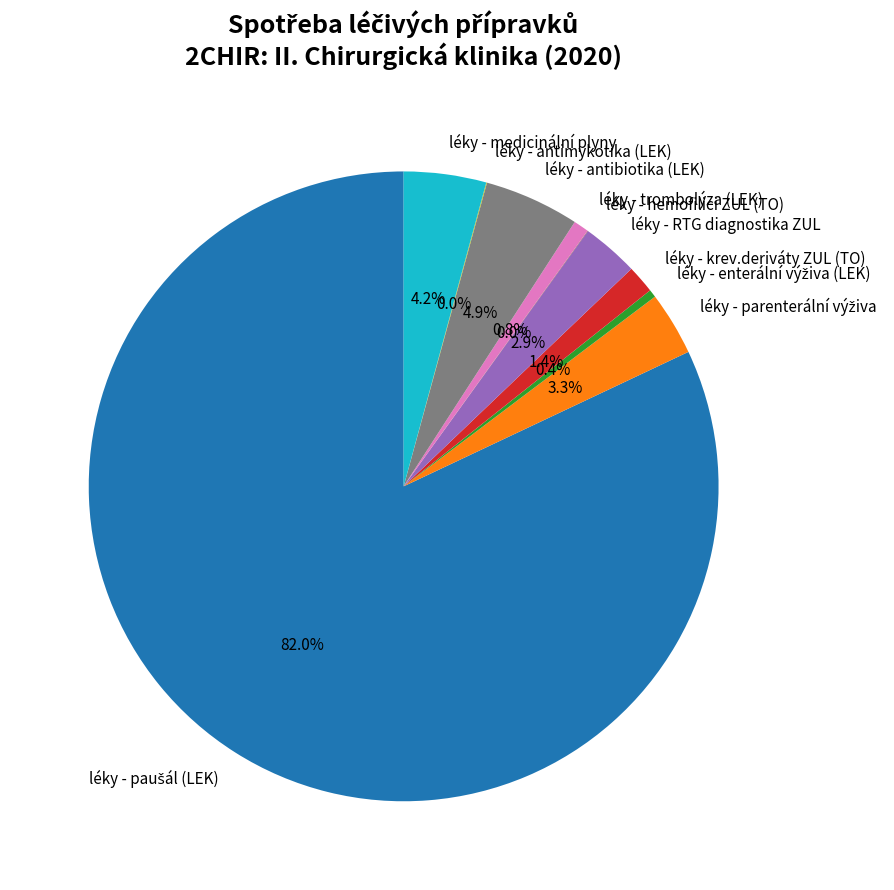

Does léky - krev.deriváty ZUL (TO) account for over 50% of the chart?

No